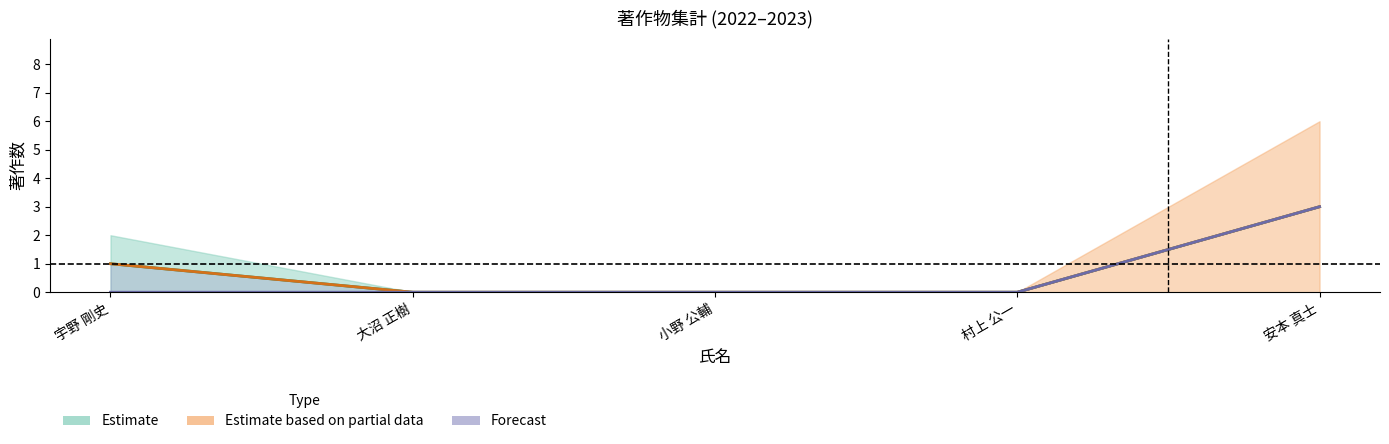

Reading right to left, what are all the values shown in this chart?

Estimate: 安本 真士=3	村上 公一=0	小野 公輔=0	大沼 正樹=0	宇野 剛史=1
Estimate based on partial data: 安本 真士=3	村上 公一=0	小野 公輔=0	大沼 正樹=0	宇野 剛史=1
Forecast: 安本 真士=3	村上 公一=0	小野 公輔=0	大沼 正樹=0	宇野 剛史=0